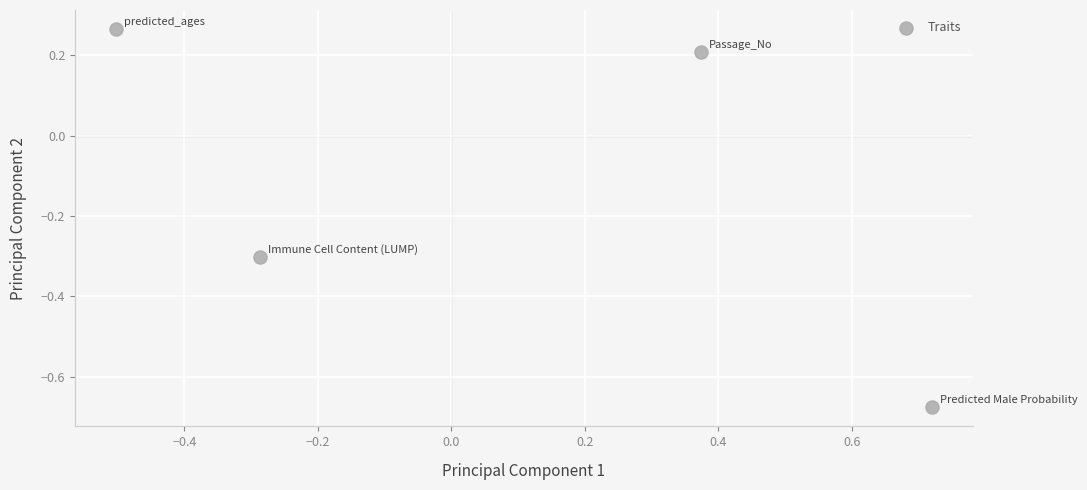

What is the range of X values (max minus min)?

1.2